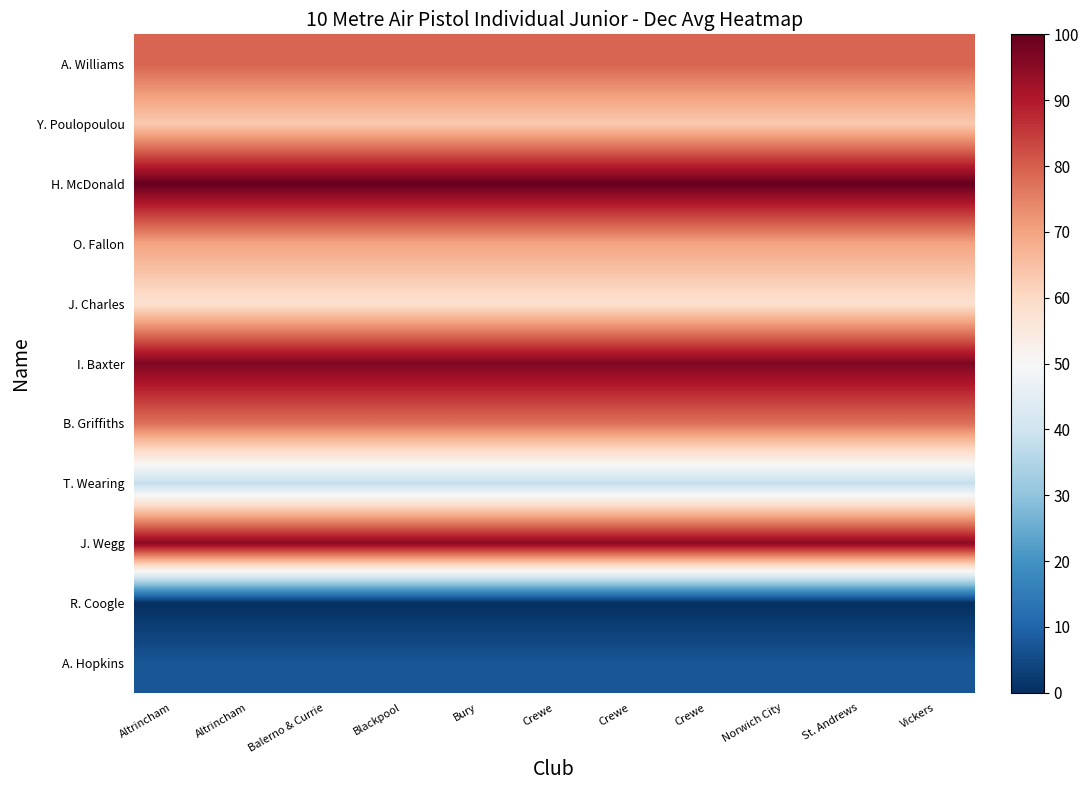

Which series has the largest total across all categories?

H. McDonald